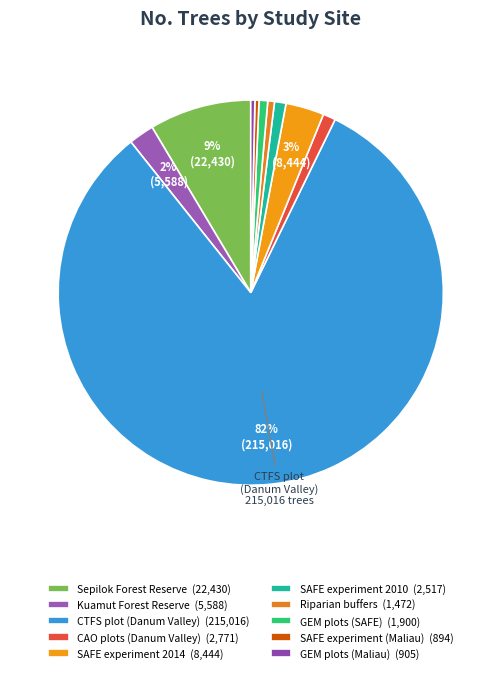

The Sepilok Forest Reserve slice represents 9% of the pie. True or false?

True